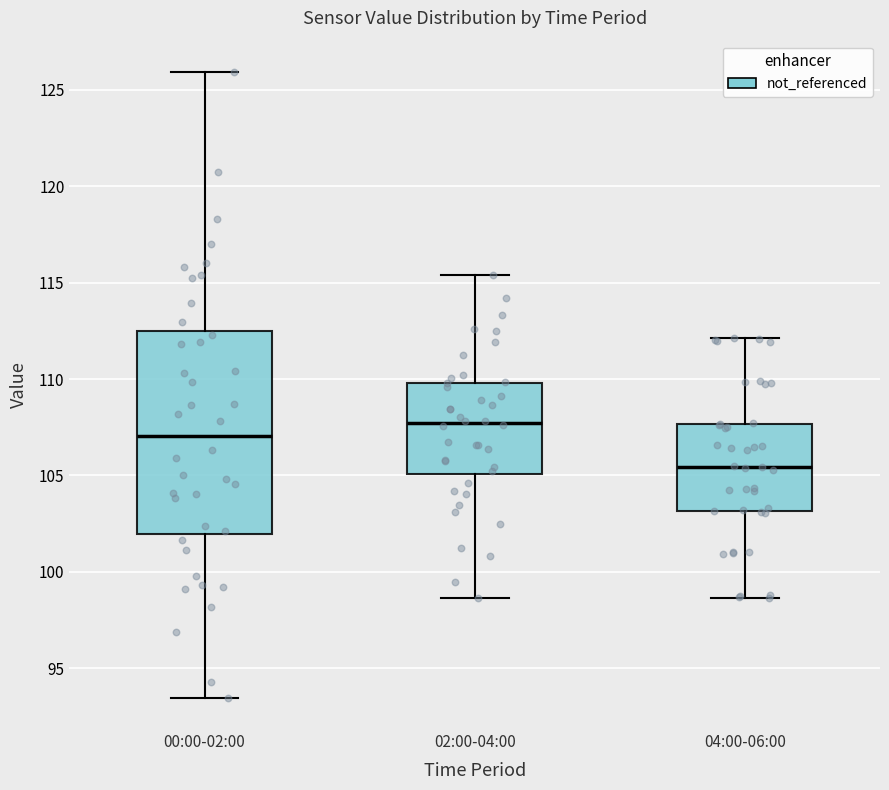

Which box is the tallest, from its lower edge to its upper edge?

00:00-02:00